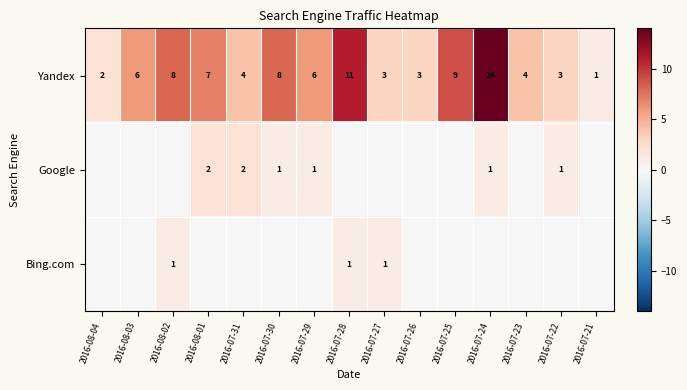

Which category has the lowest value in the Yandex series?

2016-07-21